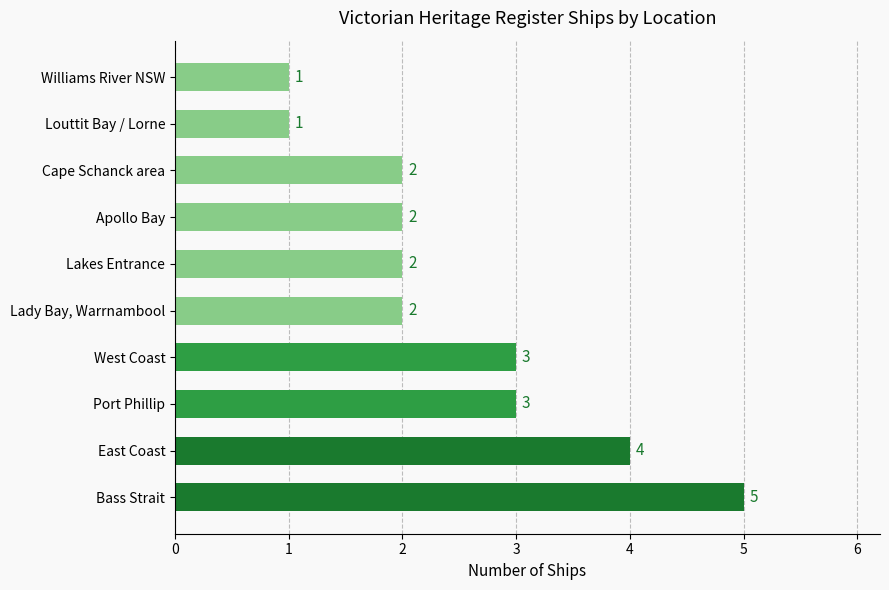

Is it true that the value at West Coast is 1?

False